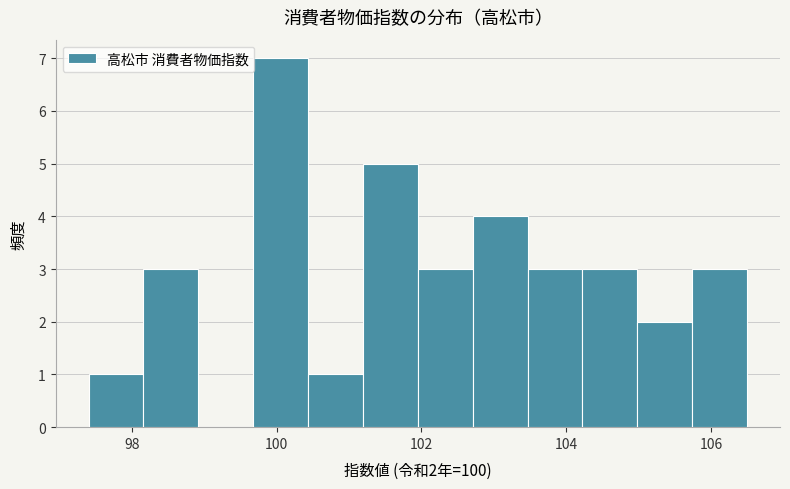

Around what value on the x-axis is the tallest bar? Give the approximate position of its centre, as read against the axis.

100.0